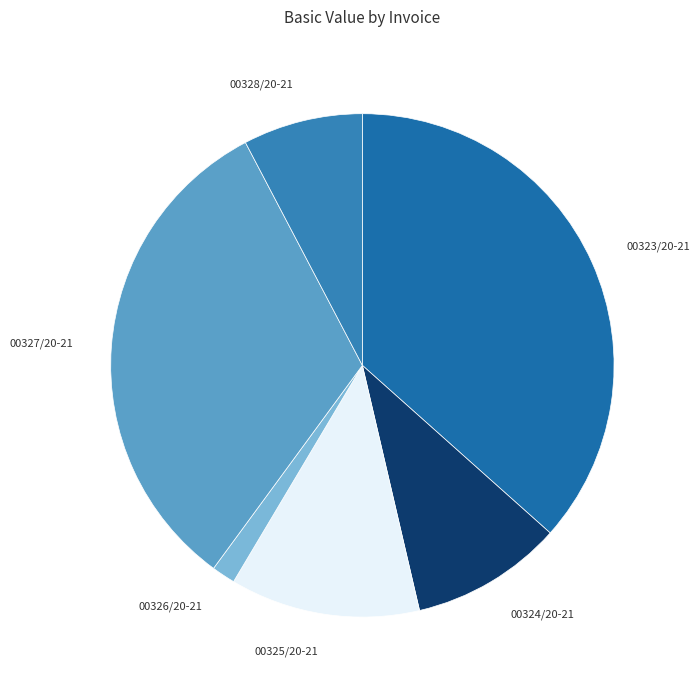

Does any single category account for the majority?

No